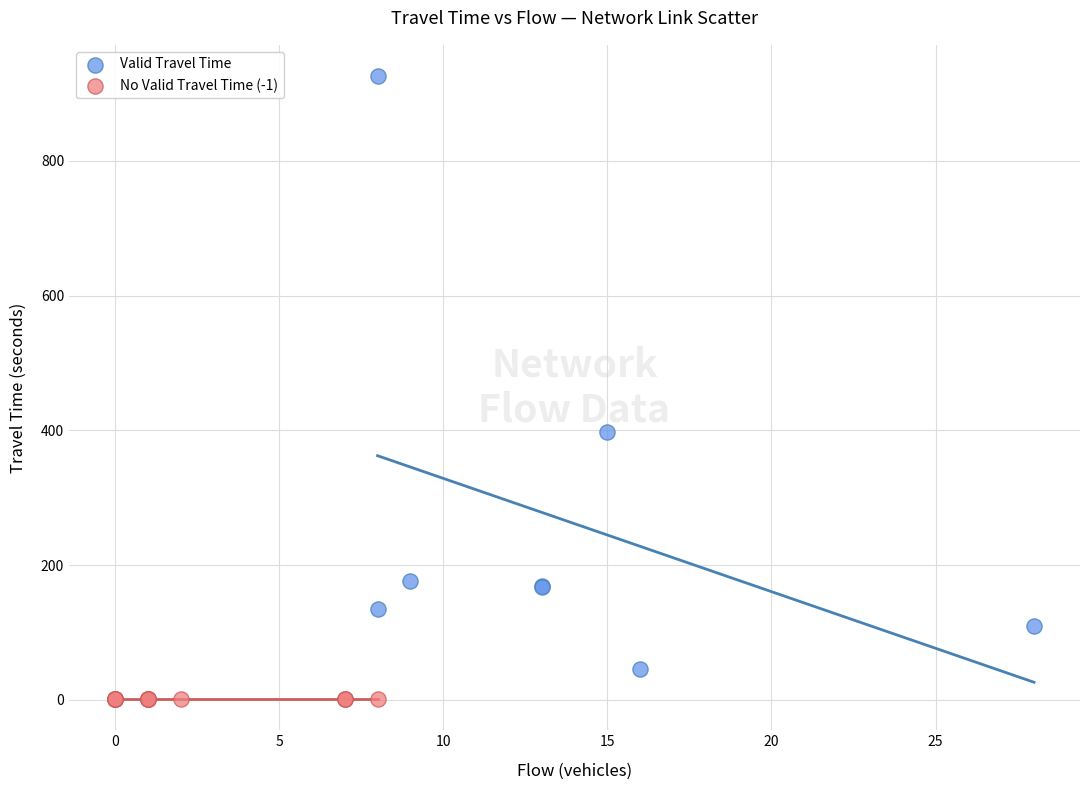

Which series reaches the minimum Y coordinate?

No Valid Travel Time (-1)